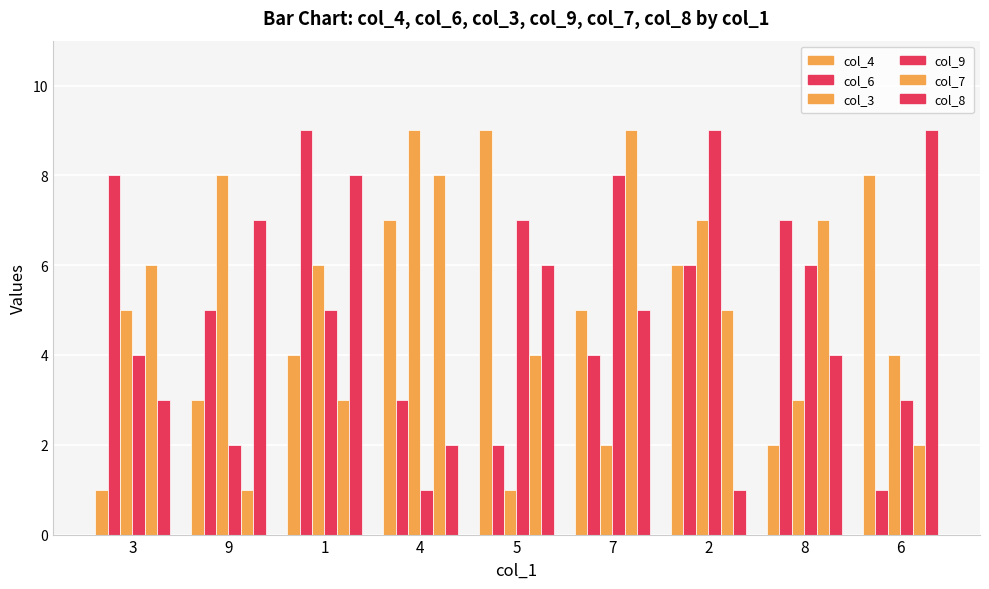

Where does the col_3 series first go above 5?

9